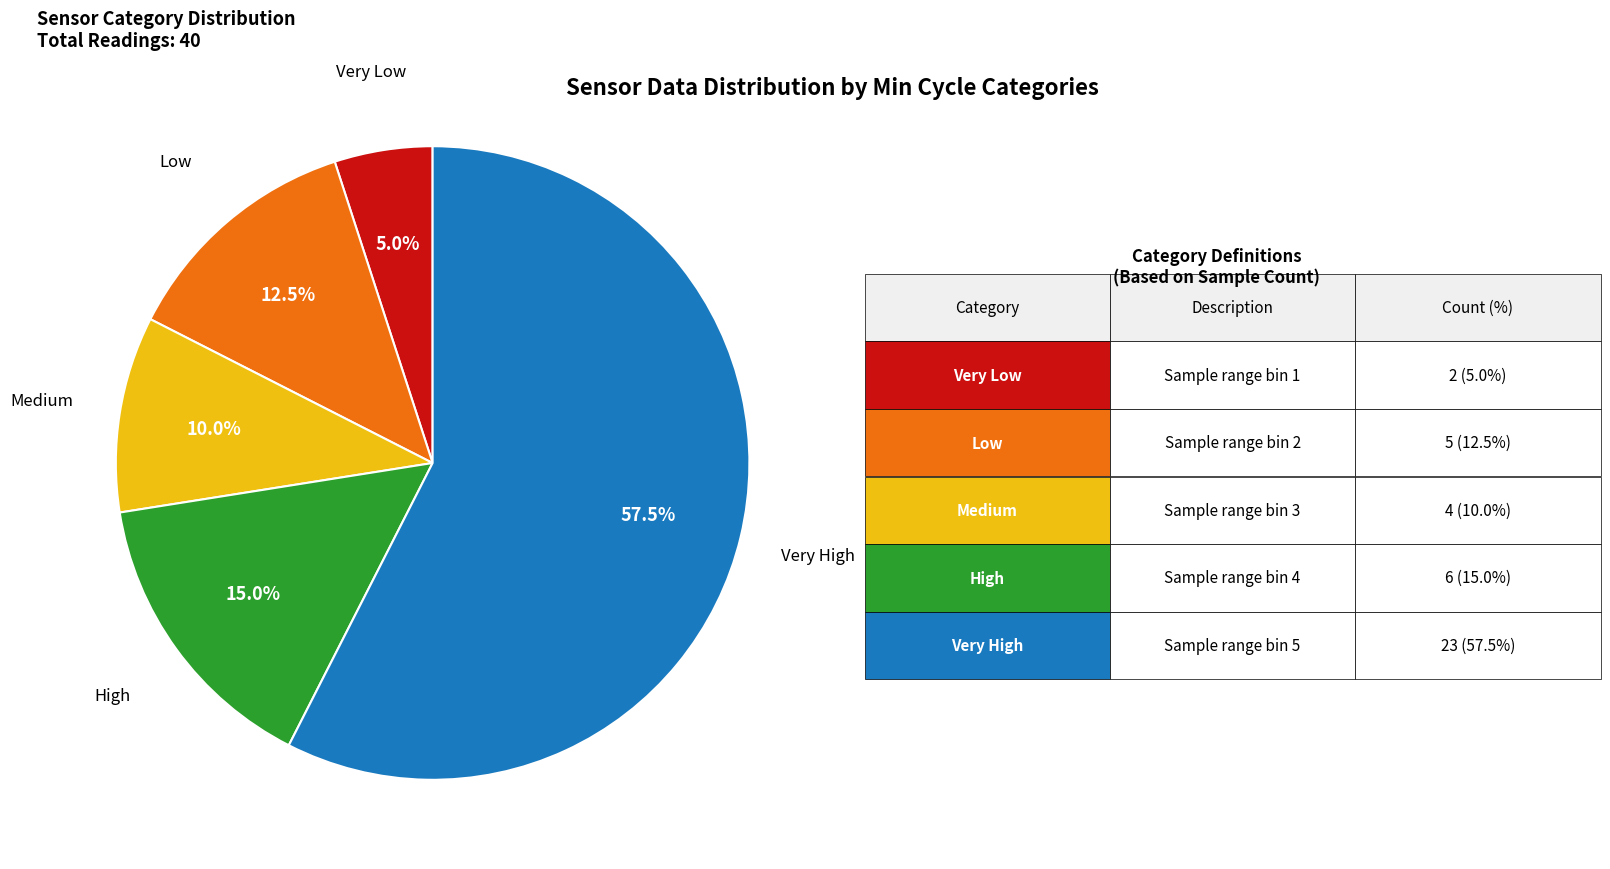

How many slices are in this pie chart?

5